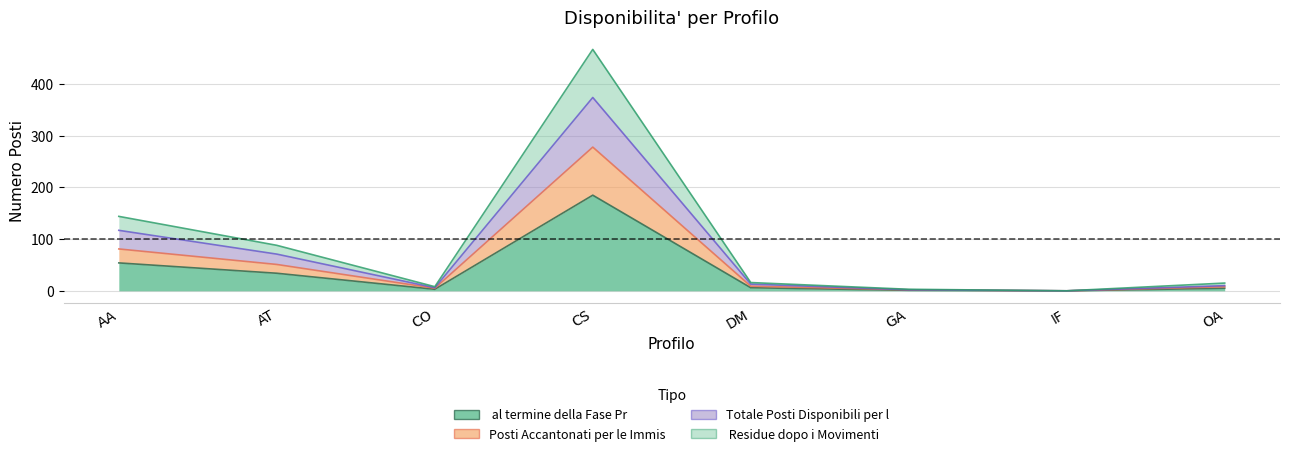

At which label does Disponibilita' al termine della Fase Provinciale first exceed 6?

AA